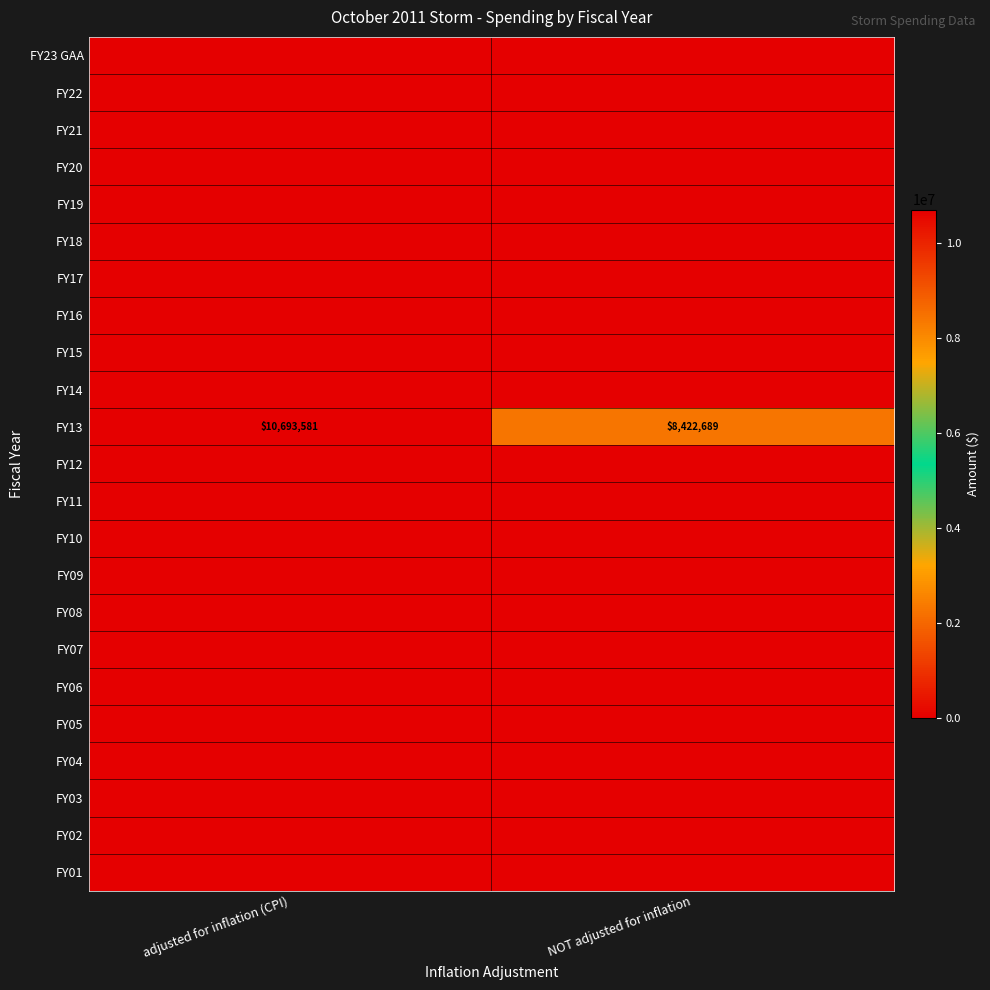

Which category has the lowest value across all series?

adjusted for inflation (CPI)